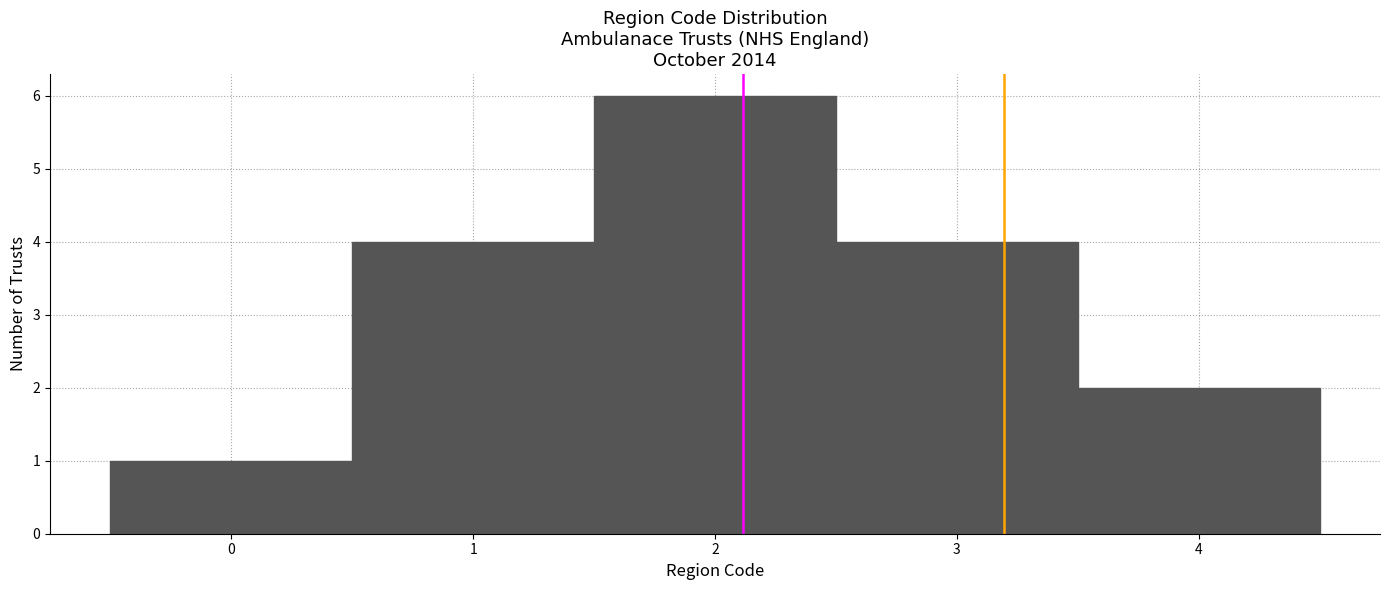

How tall is the bar that spans 0.5 to 1.5 on the x-axis? The values are not printed on the chart, so give them approximately, as read against the axis.

4